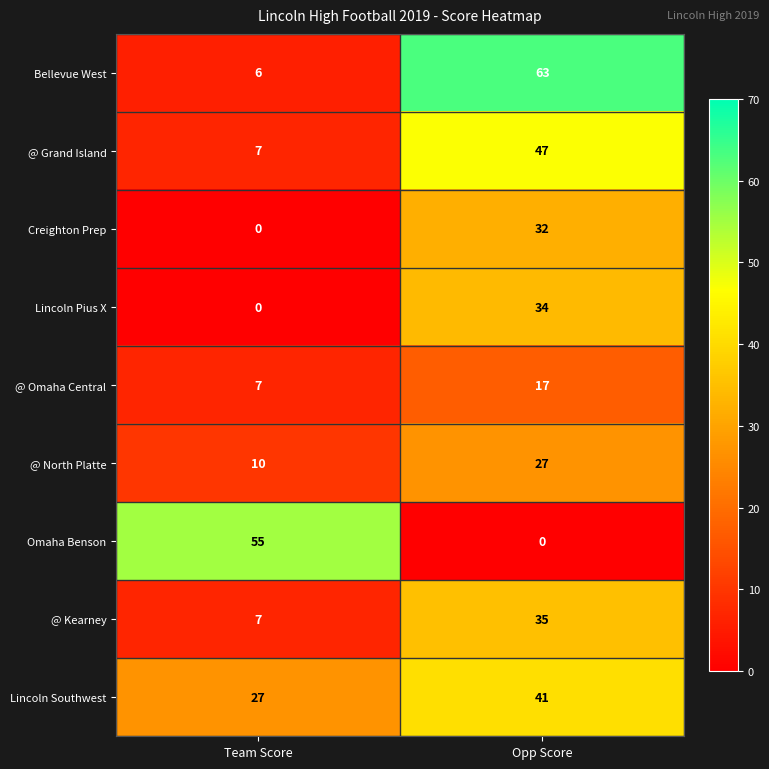

The value of @ Grand Island at Team Score is 7. True or false?

True